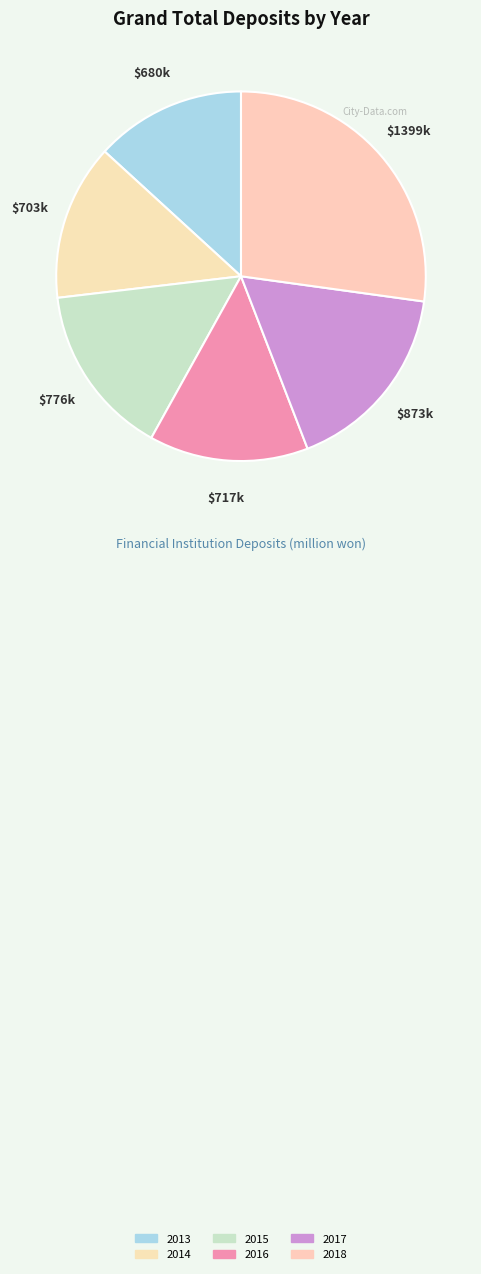

Which category has the biggest portion of the pie?

2018